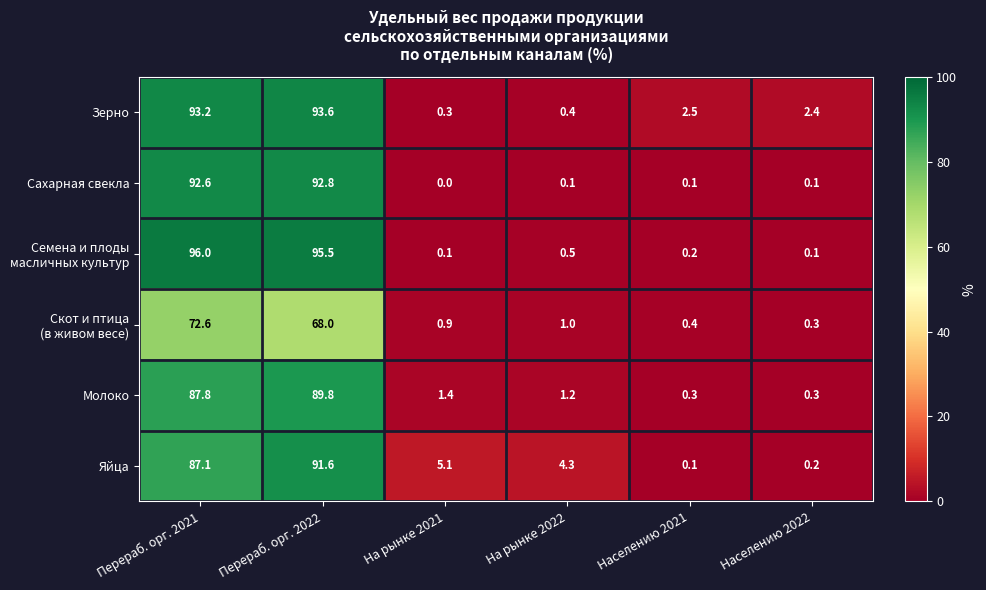

Count the number of categories in the chart.

6